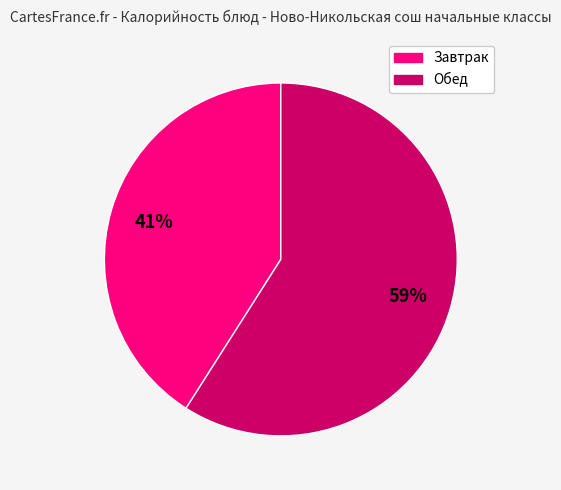

Is there a majority slice in this chart?

Yes